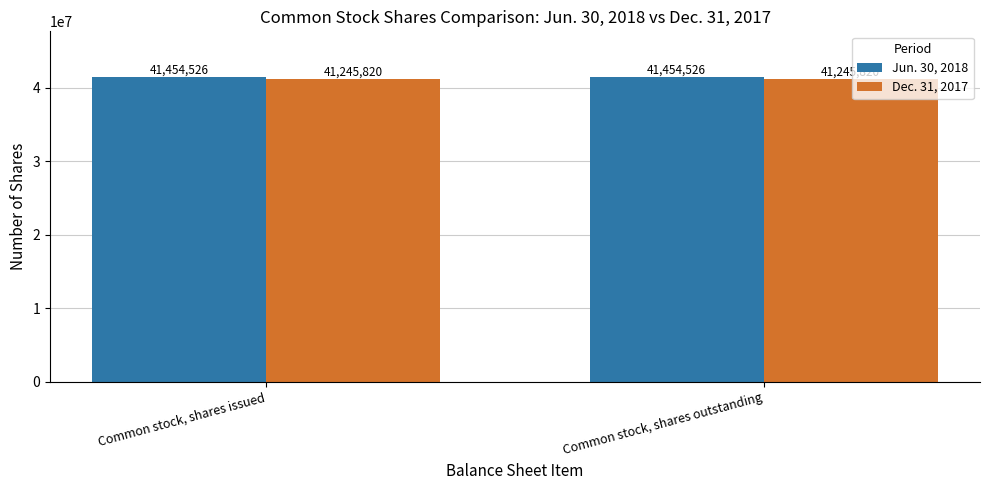

What position from the right is Common stock, shares outstanding?

1